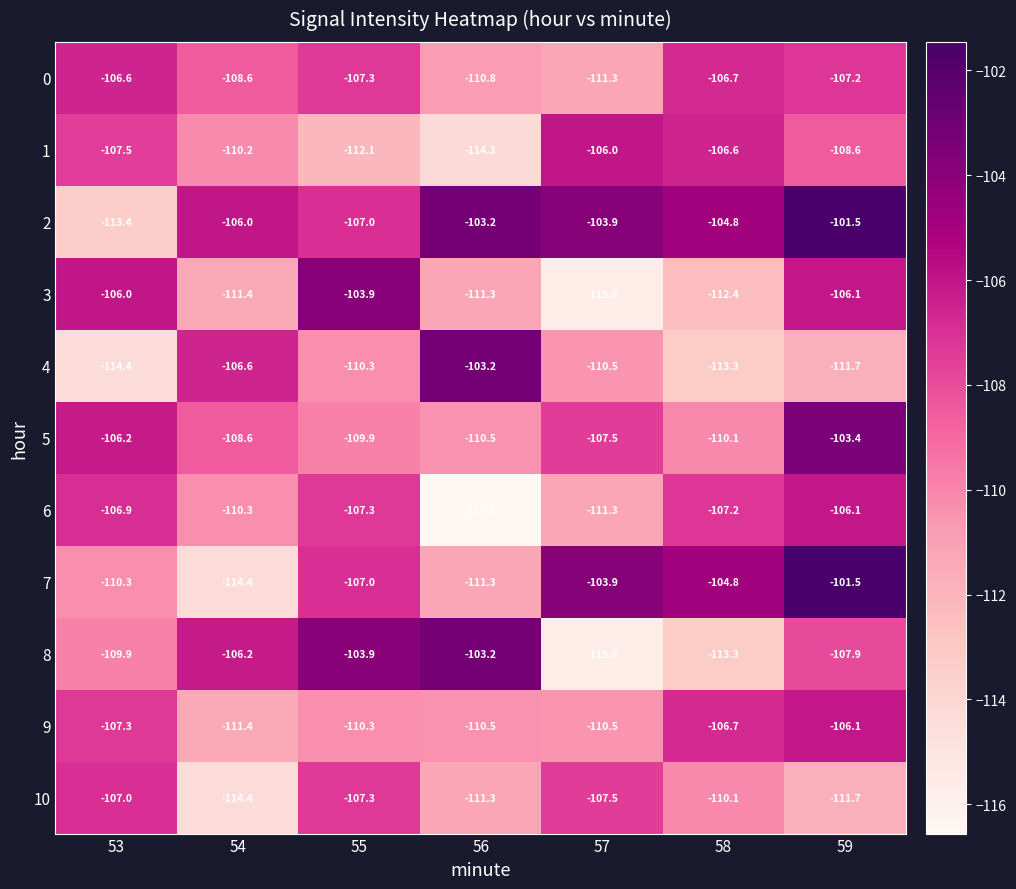

What is the average value of the 8 series?

-108.6